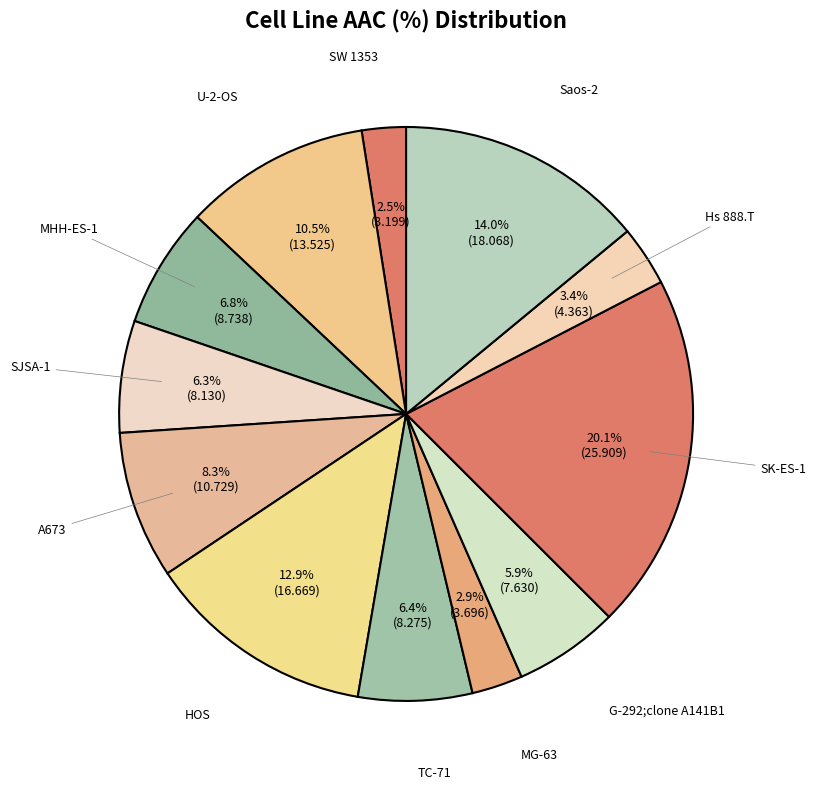

How many slices are in this pie chart?

12